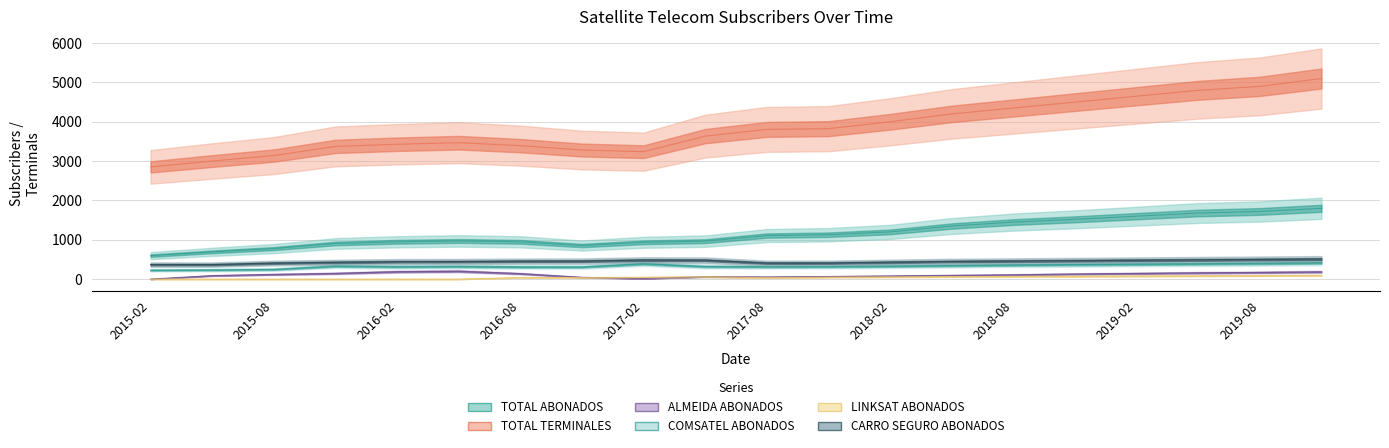

Count the number of categories in the chart.

20